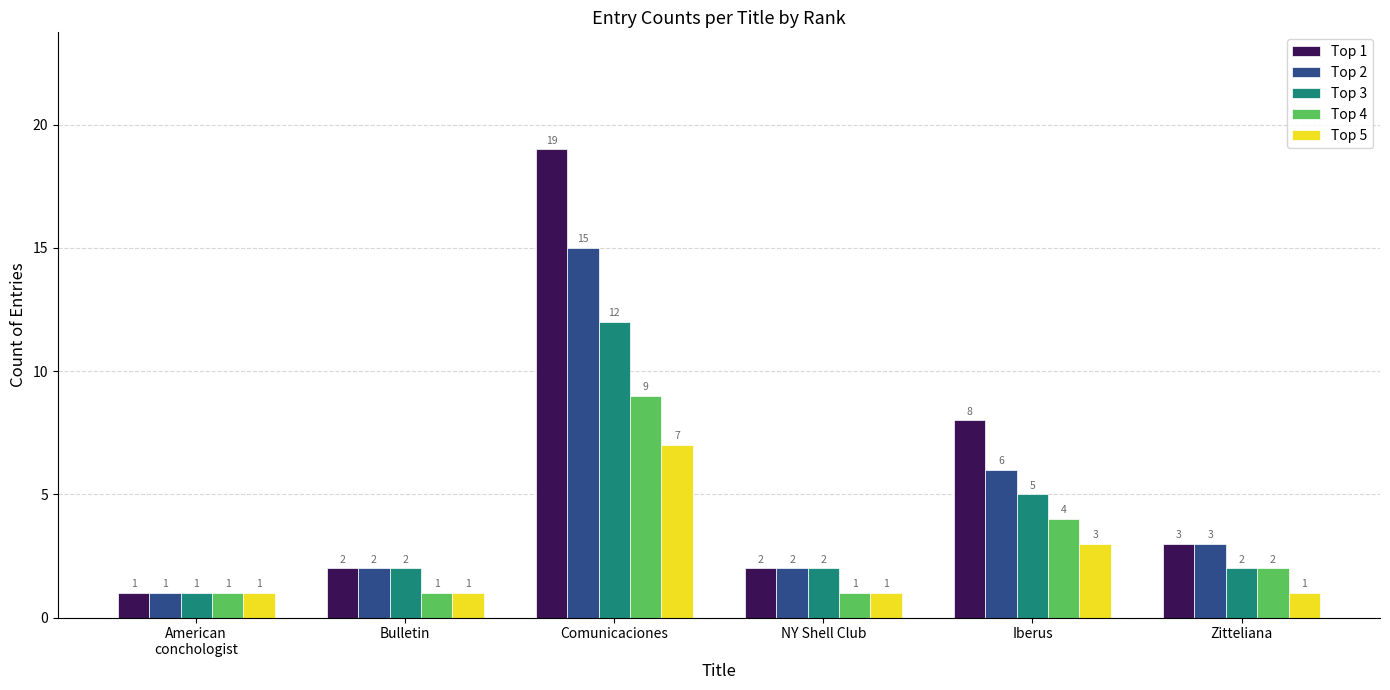

Which series has the widest spread of values?

Top 1